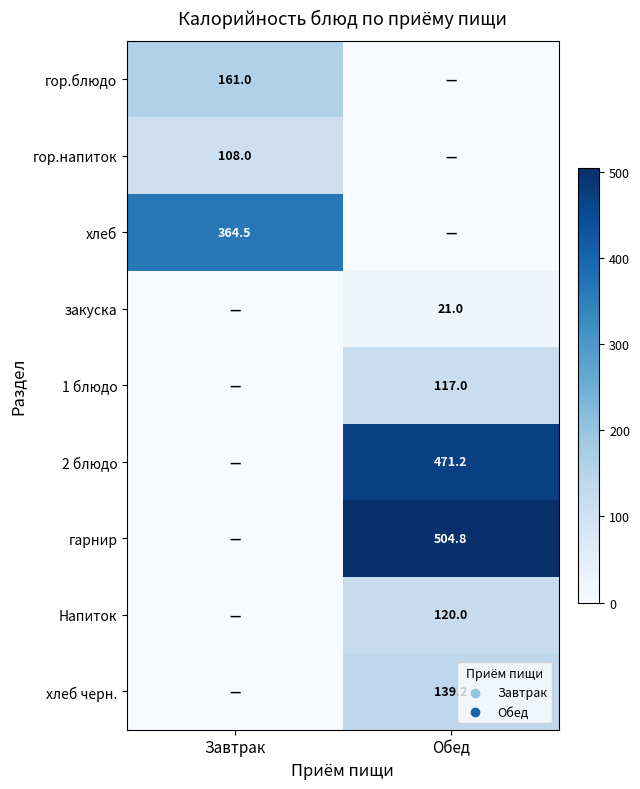

What is the greatest value displayed?

504.8